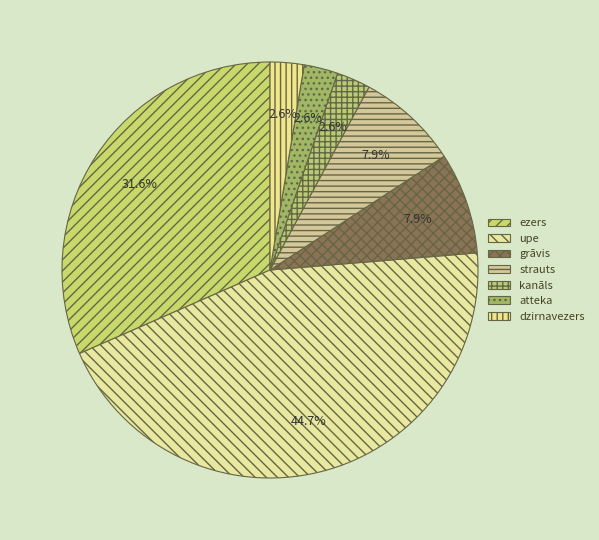

How many slices are in this pie chart?

7